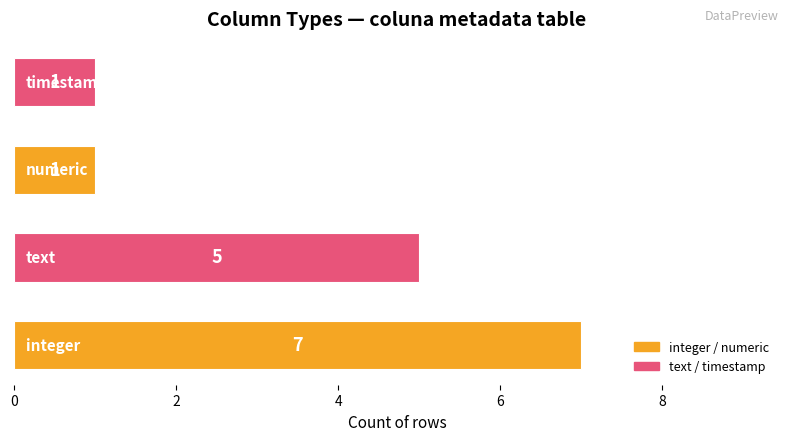

What is the average value?

4